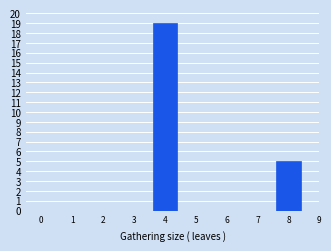

Reading right to left, what are all the values shown in this chart?

5	19